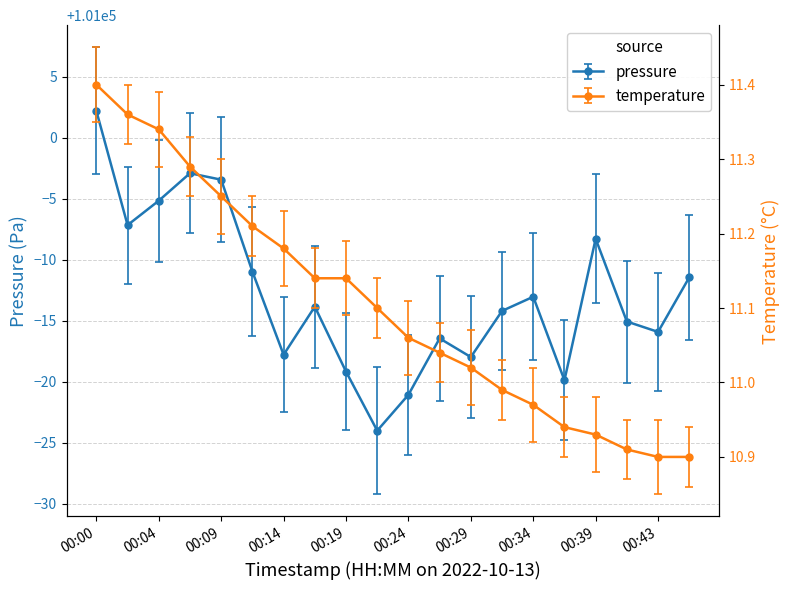

Reading right to left, transcribe all the data shown in this chart.

pressure: 00:46=100988.6	00:43=100984.1	00:41=100984.9	00:39=100991.7	00:36=100980.1	00:34=100987.0	00:31=100985.8	00:29=100982.0	00:26=100983.6	00:24=100978.9	00:22=100976.0	00:19=100980.8	00:17=100986.2	00:14=100982.2	00:12=100989.0	00:09=100996.6	00:07=100997.1	00:04=100994.8	00:02=100992.8	00:00=101002.2
temperature: 00:46=10.9	00:43=10.9	00:41=10.9	00:39=10.9	00:36=10.9	00:34=11.0	00:31=11.0	00:29=11.0	00:26=11.0	00:24=11.1	00:22=11.1	00:19=11.1	00:17=11.1	00:14=11.2	00:12=11.2	00:09=11.2	00:07=11.3	00:04=11.3	00:02=11.4	00:00=11.4